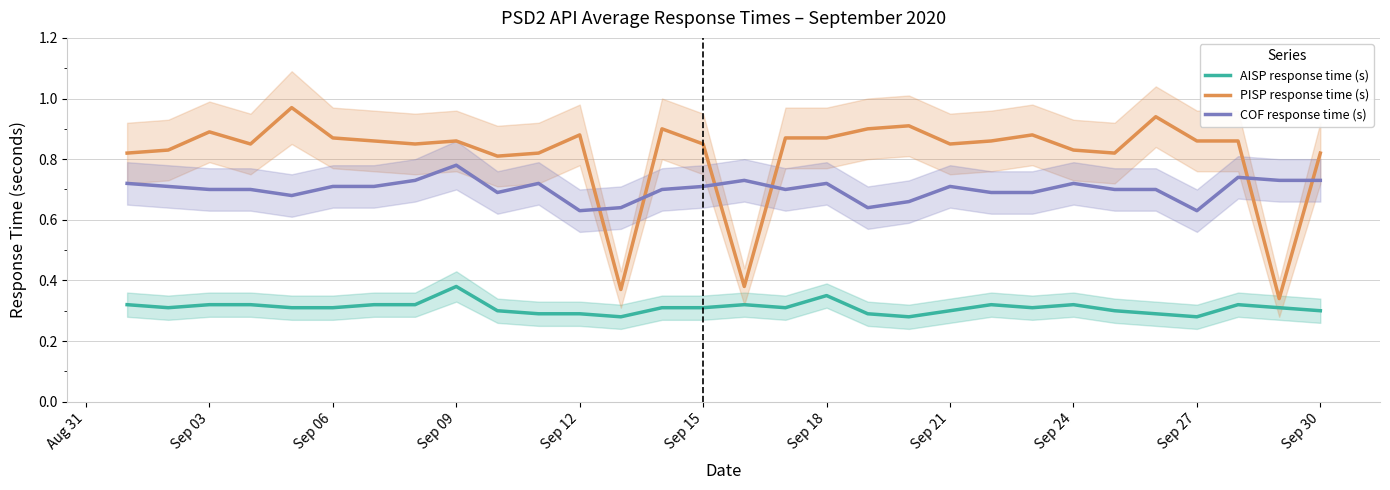

At which label does AISP response time (s) reach its peak?

Sep 09